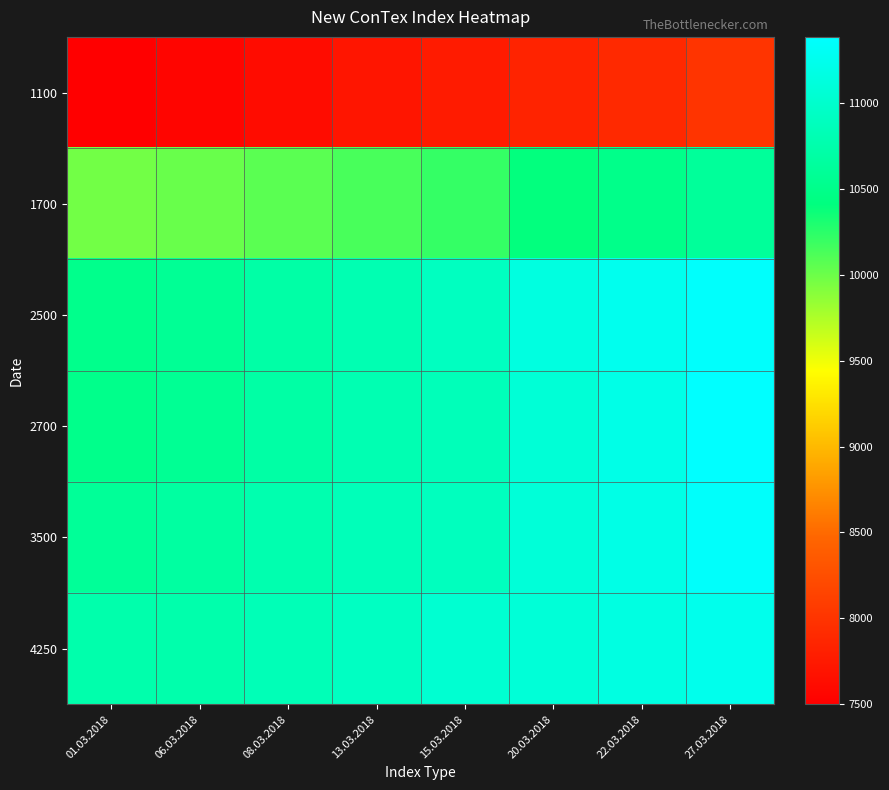

List the series in order of their peak value, lowest first.

1100, 1700, 4250, 3500, 2500, 2700